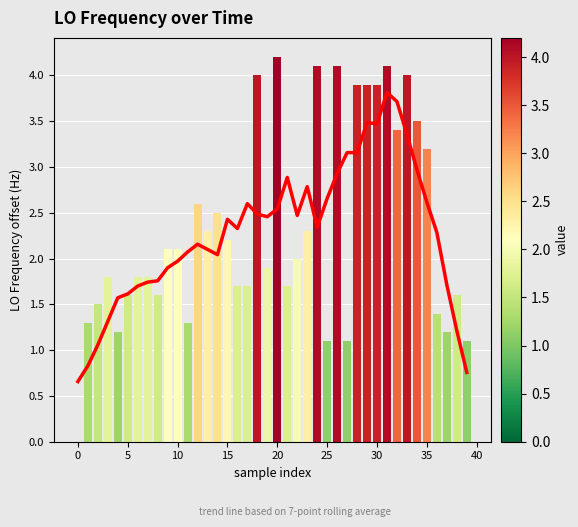

How many series are shown in this chart?

2